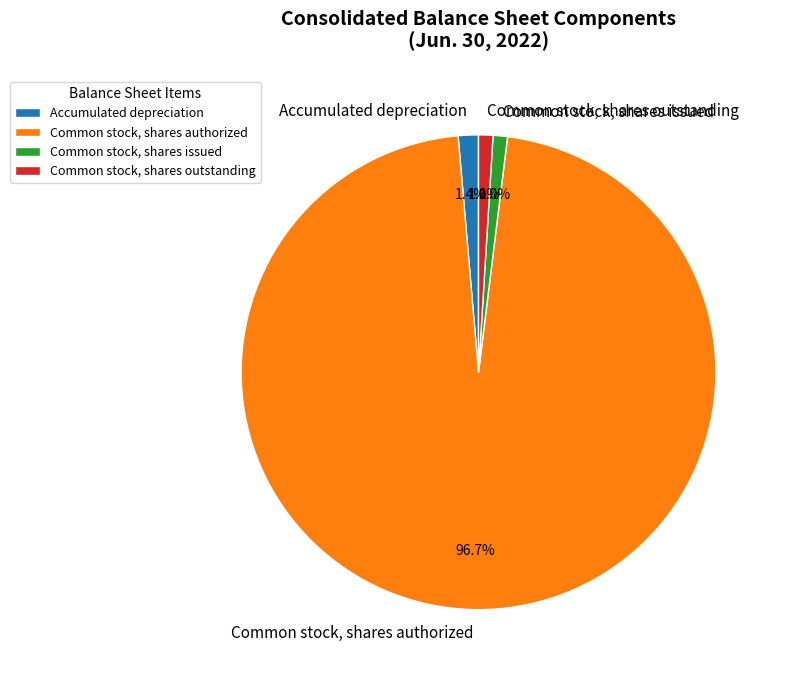

What is the ratio of the value at Common stock, shares issued to the value at Common stock, shares outstanding?

1.0